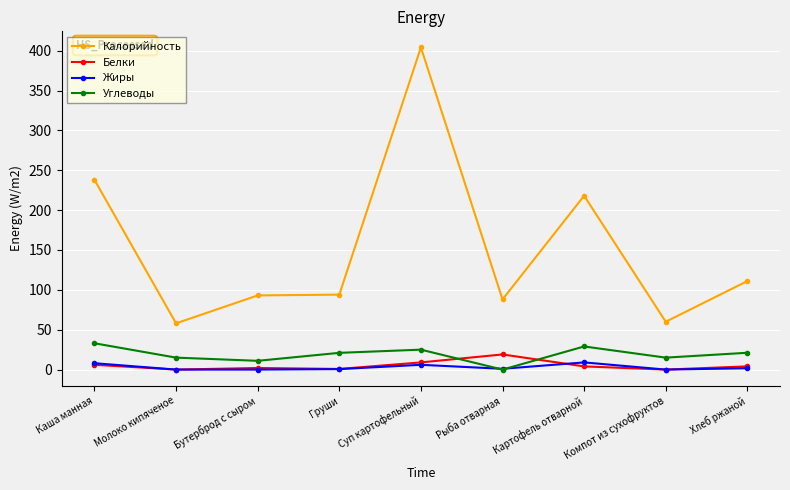

In Белки, how many points are higher than both neighbors (excluding endpoints)?

2